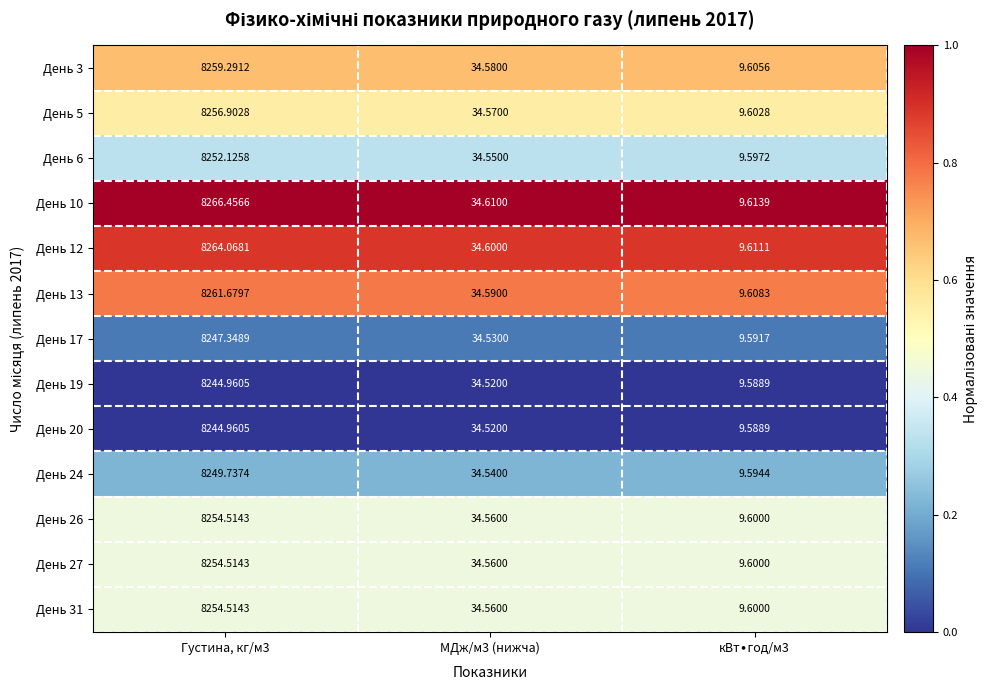

How many data points does each series have?

3